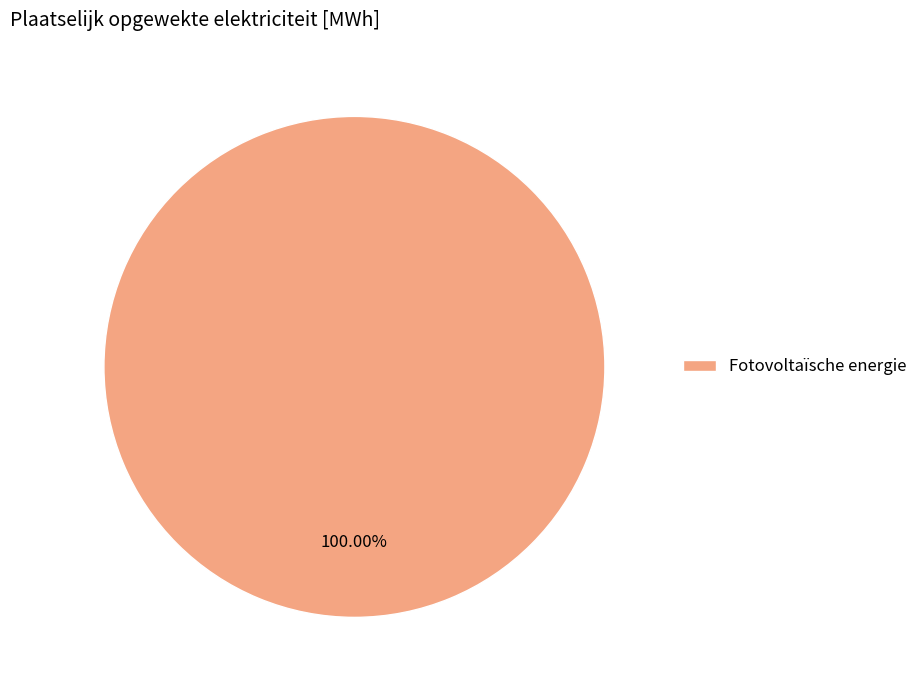

Rank the categories by value from highest to lowest.

Fotovoltaïsche energie